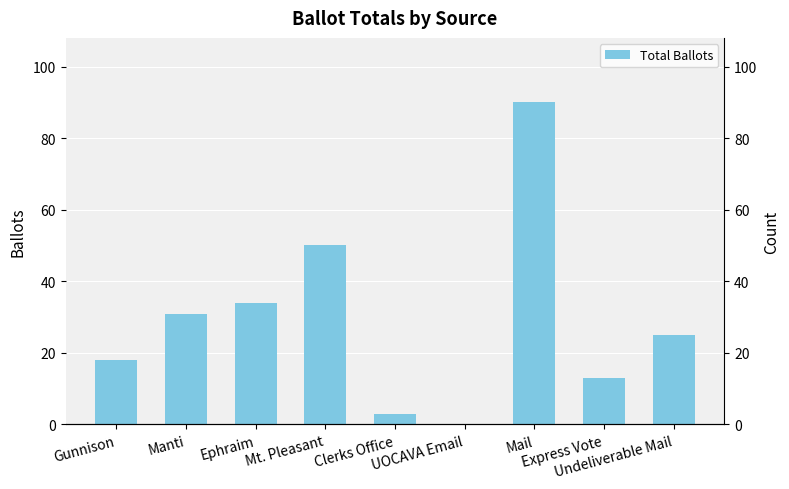

What is the sum of all values?

264